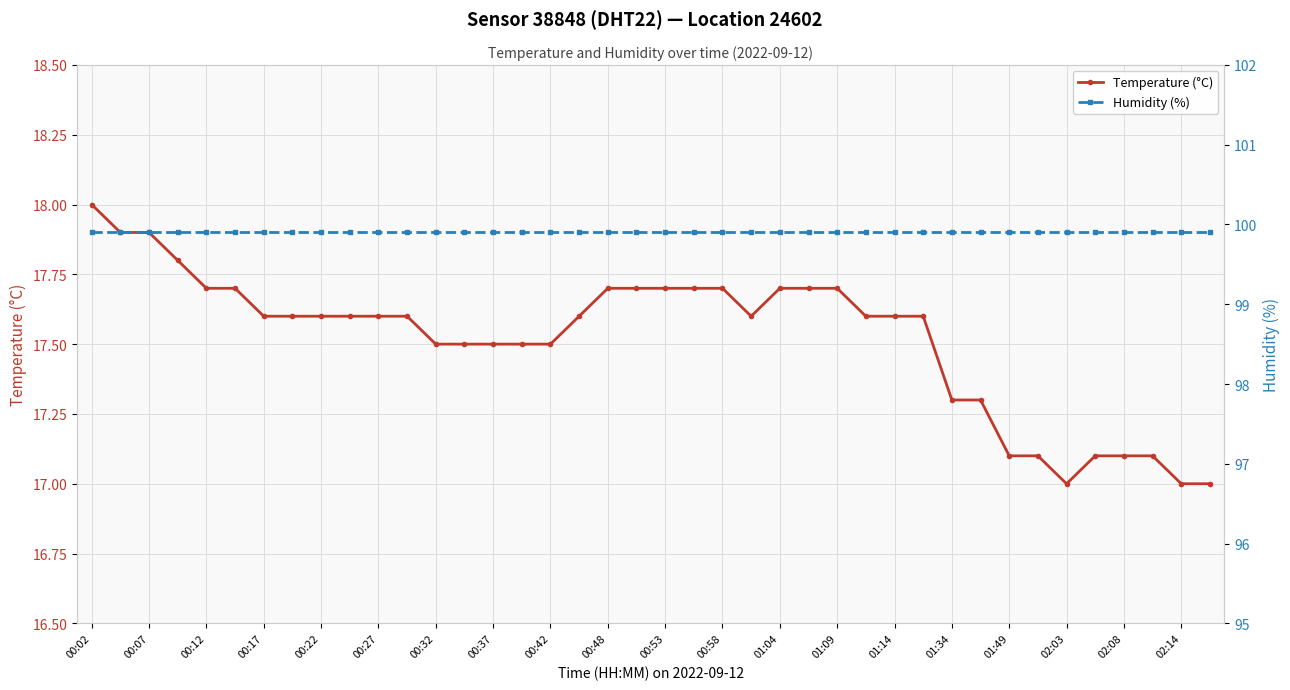

Count the number of data series in this chart.

2